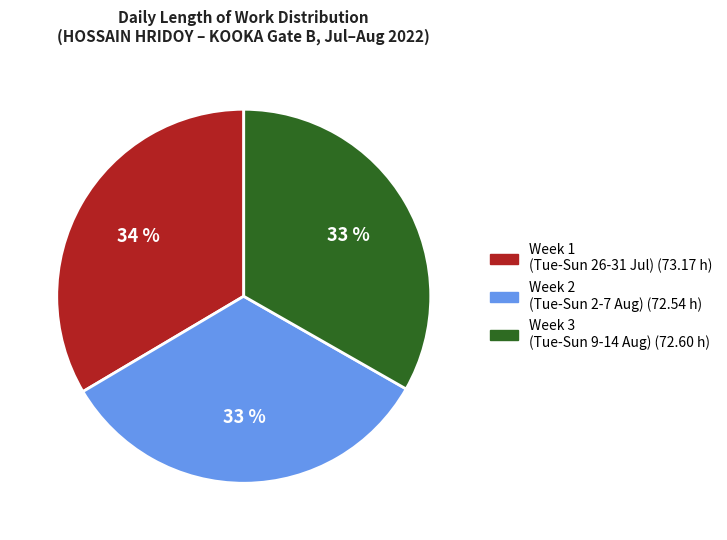

To the nearest percent, what is the average slice percentage?

33%